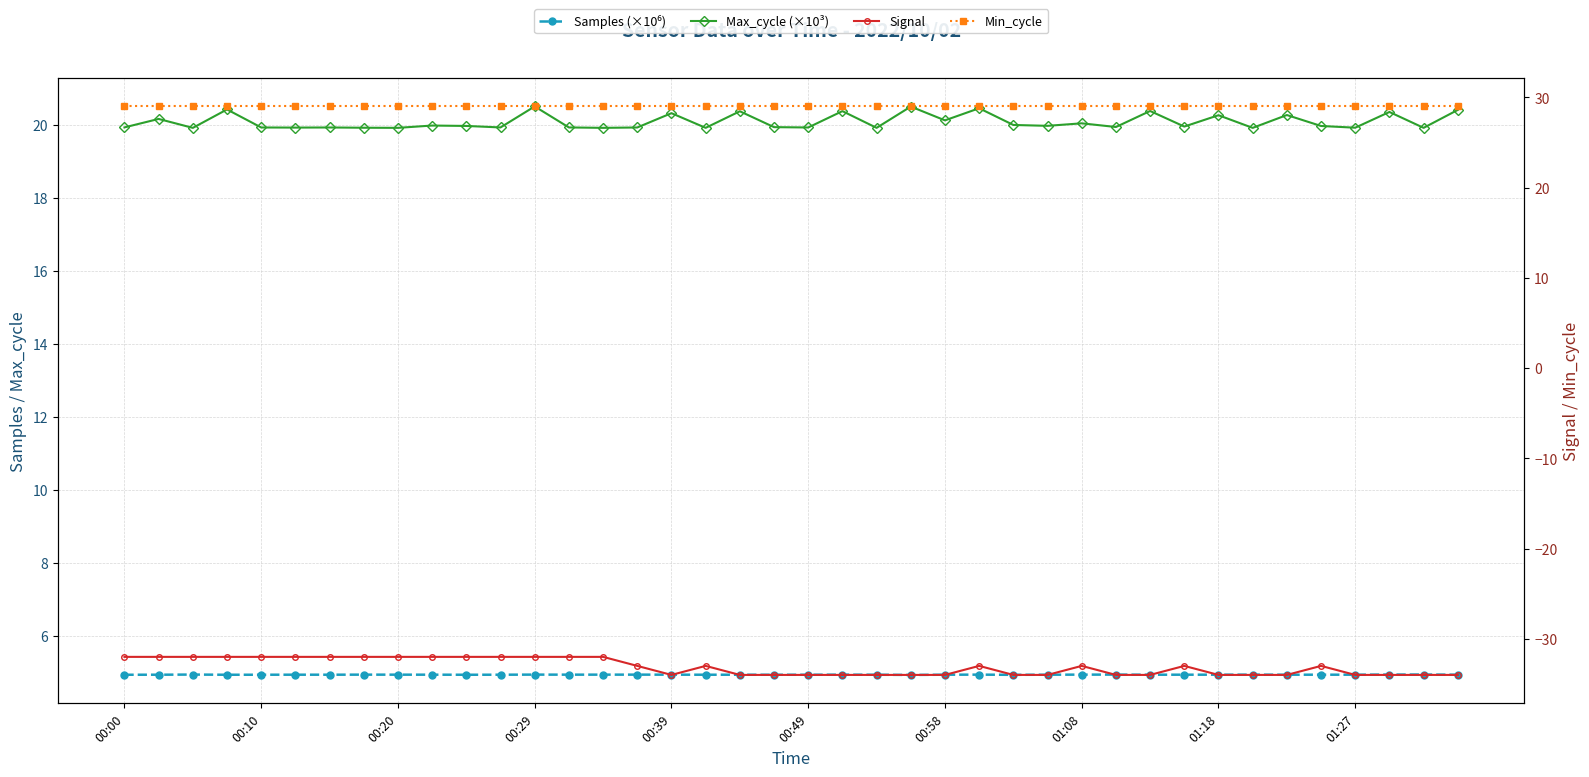

Reading left to right, list all the values displayed in this chart.

Samples (×10⁶): 4.9	4.9	4.9	4.9	4.9	4.9	4.9	4.9	4.9	4.9	4.9	4.9	4.9	4.9	4.9	4.9	4.9	4.9	4.9	4.9	4.9	4.9	4.9	4.9	4.9	4.9	4.9	4.9	4.9	4.9	4.9	4.9	4.9	4.9	4.9	4.9	4.9	4.9	4.9	4.9
Max_cycle (×10³): 19.9	20.2	19.9	20.4	19.9	19.9	19.9	19.9	19.9	20.0	20.0	19.9	20.5	19.9	19.9	19.9	20.3	19.9	20.4	19.9	19.9	20.4	19.9	20.5	20.1	20.5	20.0	20.0	20.0	19.9	20.4	19.9	20.3	19.9	20.3	20.0	19.9	20.4	19.9	20.4
Signal: -32.0	-32.0	-32.0	-32.0	-32.0	-32.0	-32.0	-32.0	-32.0	-32.0	-32.0	-32.0	-32.0	-32.0	-32.0	-33.0	-34.0	-33.0	-34.0	-34.0	-34.0	-34.0	-34.0	-34.0	-34.0	-33.0	-34.0	-34.0	-33.0	-34.0	-34.0	-33.0	-34.0	-34.0	-34.0	-33.0	-34.0	-34.0	-34.0	-34.0
Min_cycle: 29.0	29.0	29.0	29.0	29.0	29.0	29.0	29.0	29.0	29.0	29.0	29.0	29.0	29.0	29.0	29.0	29.0	29.0	29.0	29.0	29.0	29.0	29.0	29.0	29.0	29.0	29.0	29.0	29.0	29.0	29.0	29.0	29.0	29.0	29.0	29.0	29.0	29.0	29.0	29.0